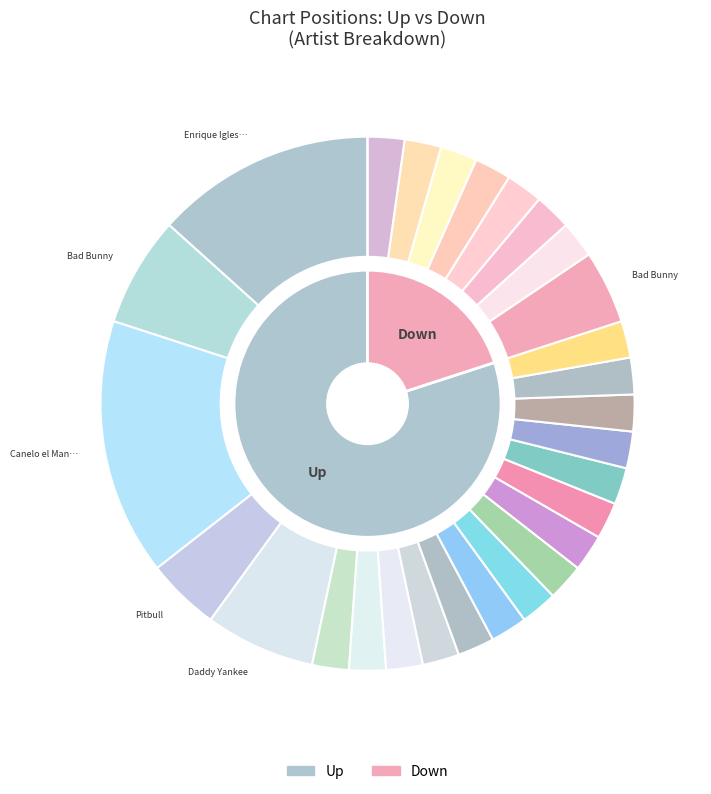

How many slices are in this pie chart?

2